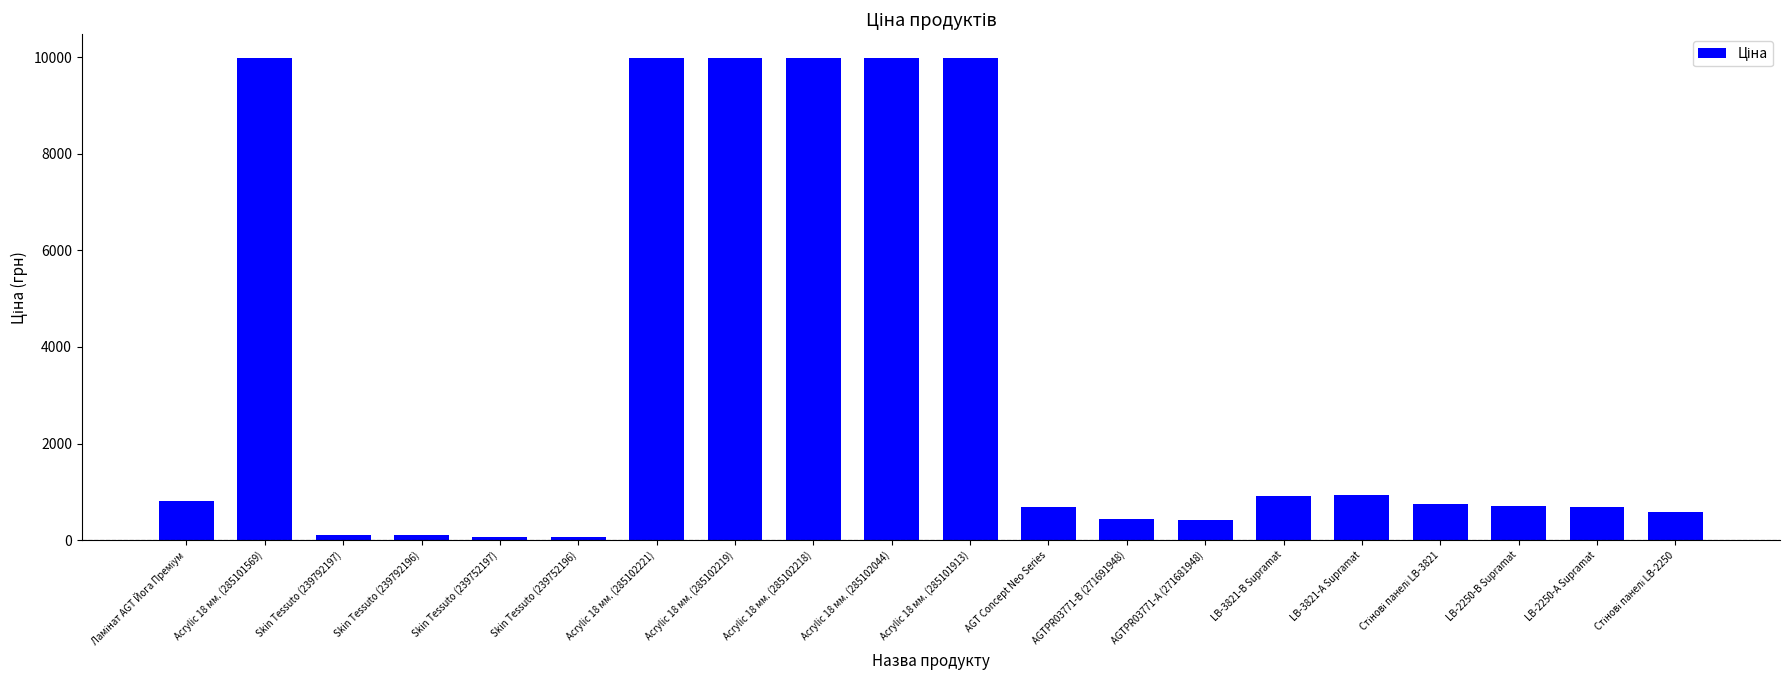

What is the label of the 5th bar from the left?

Skin Tessuto (239752197)